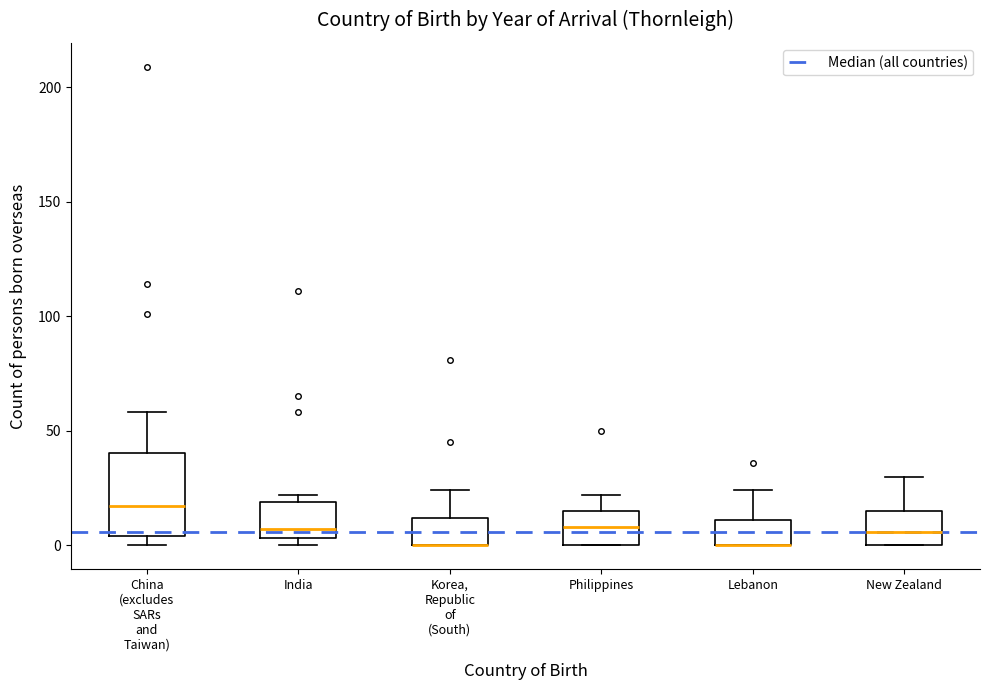

Where is the lower edge of the box for Philippines on the y-axis? The values are not printed on the chart, so give them approximately, as read against the axis.

0